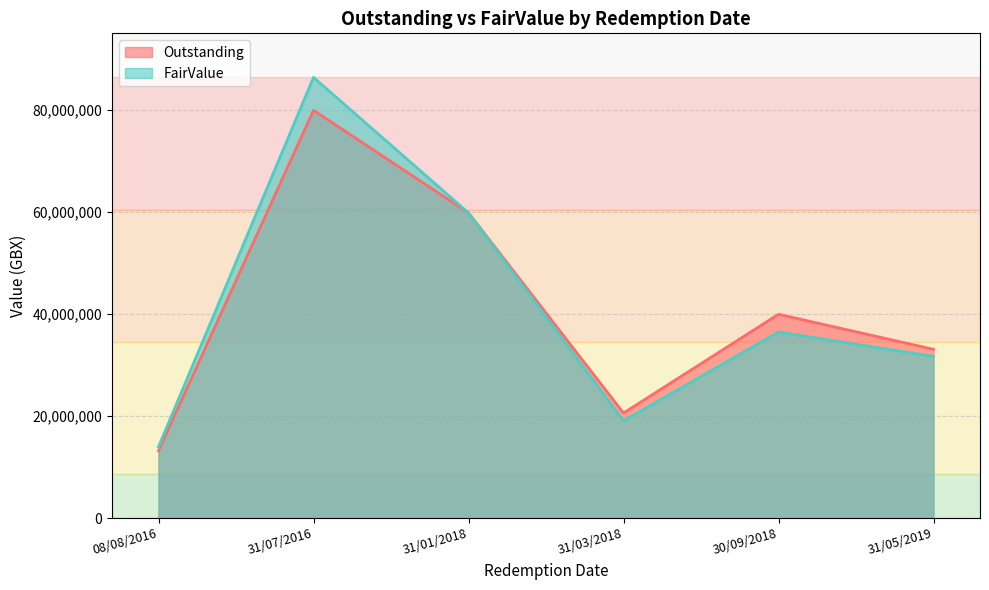

At which label does Outstanding first exceed 39940775?

31/07/2016